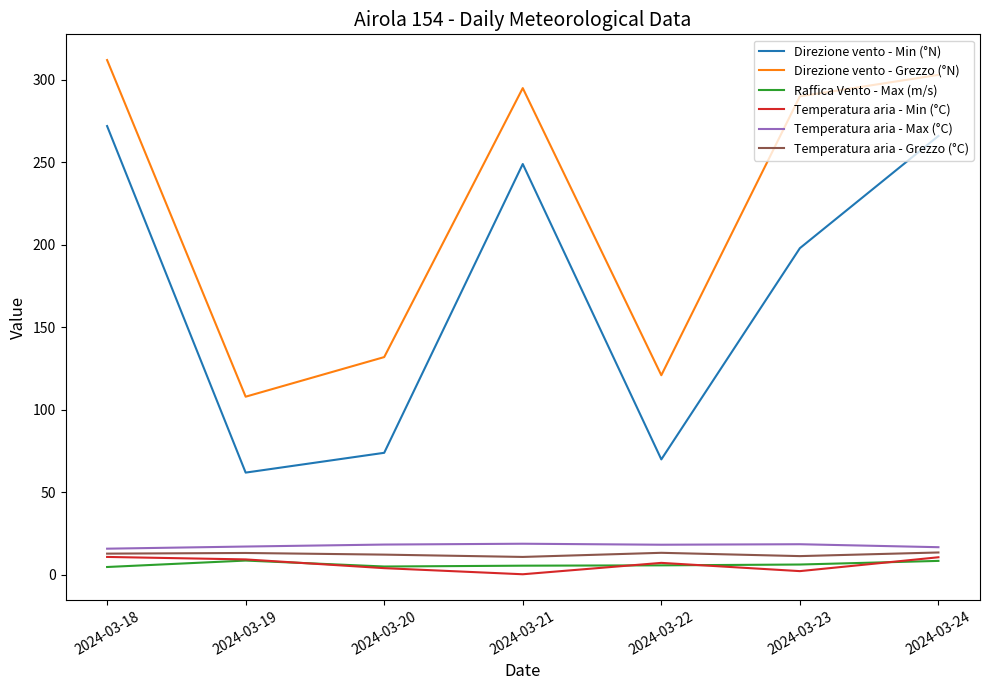

Which series has the largest range (max minus min)?

Direzione vento - Min (°N)